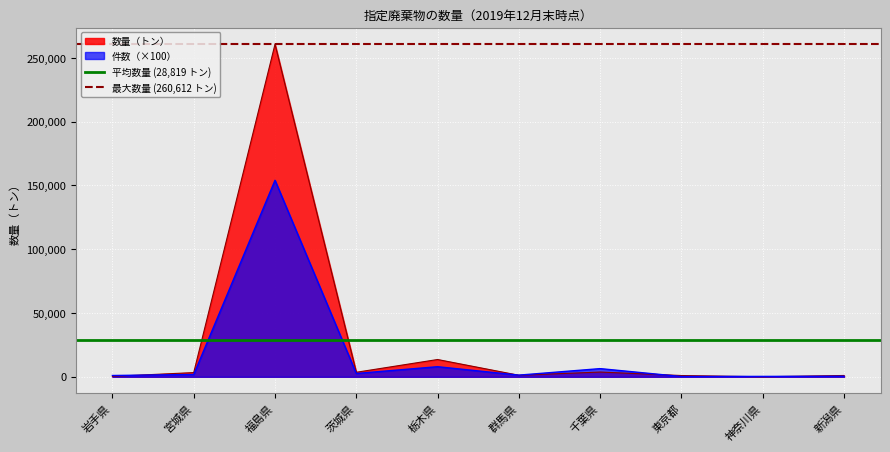

What is the minimum value for 最大数量 (260,612 トン)?

260611.5